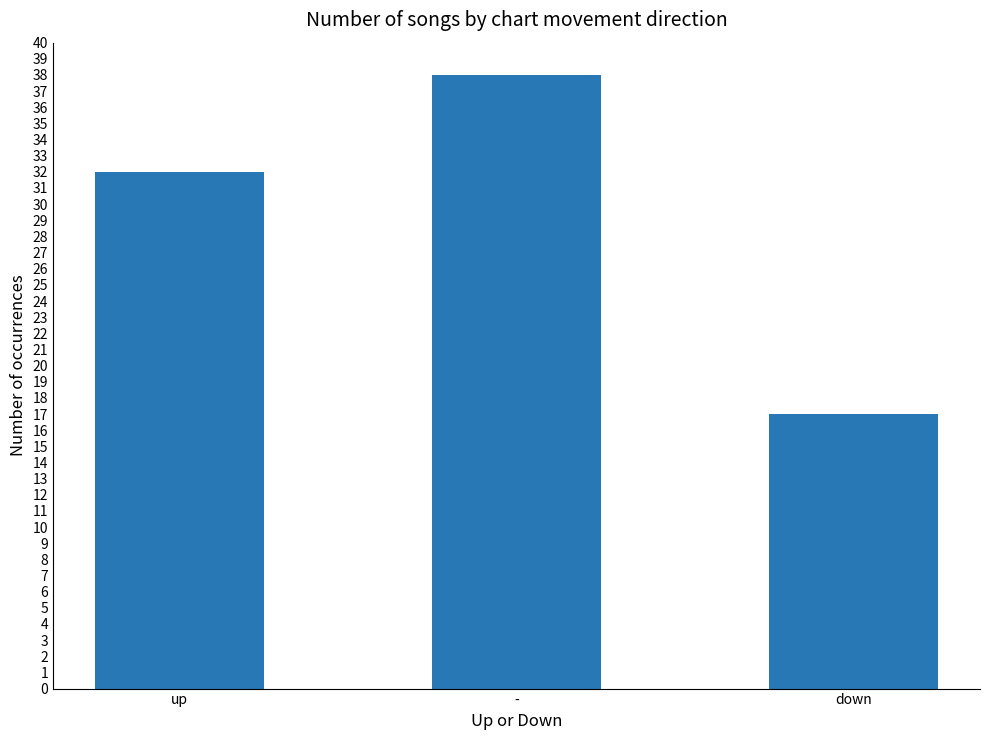

What is the value of the 2nd bar from the left?

38